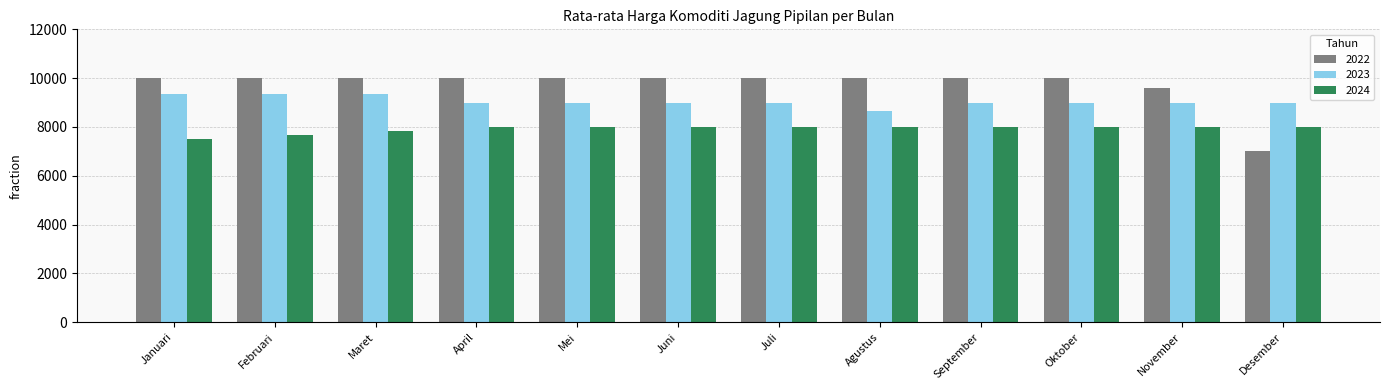

Does the chart contain stacked bars?

No